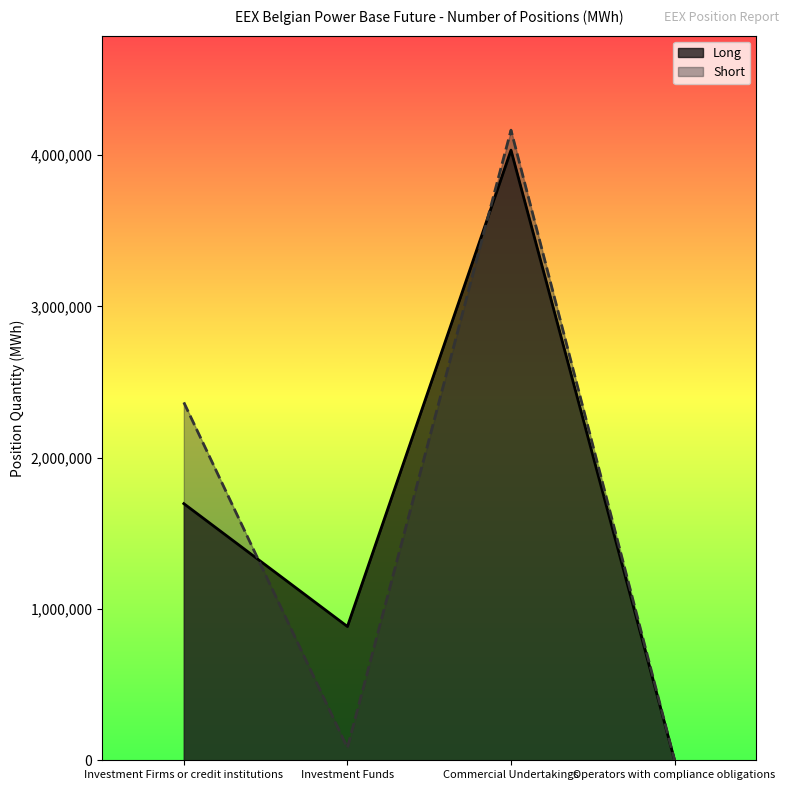

At Investment Firms or credit institutions, list the series in order from smallest to largest.

Long, Short